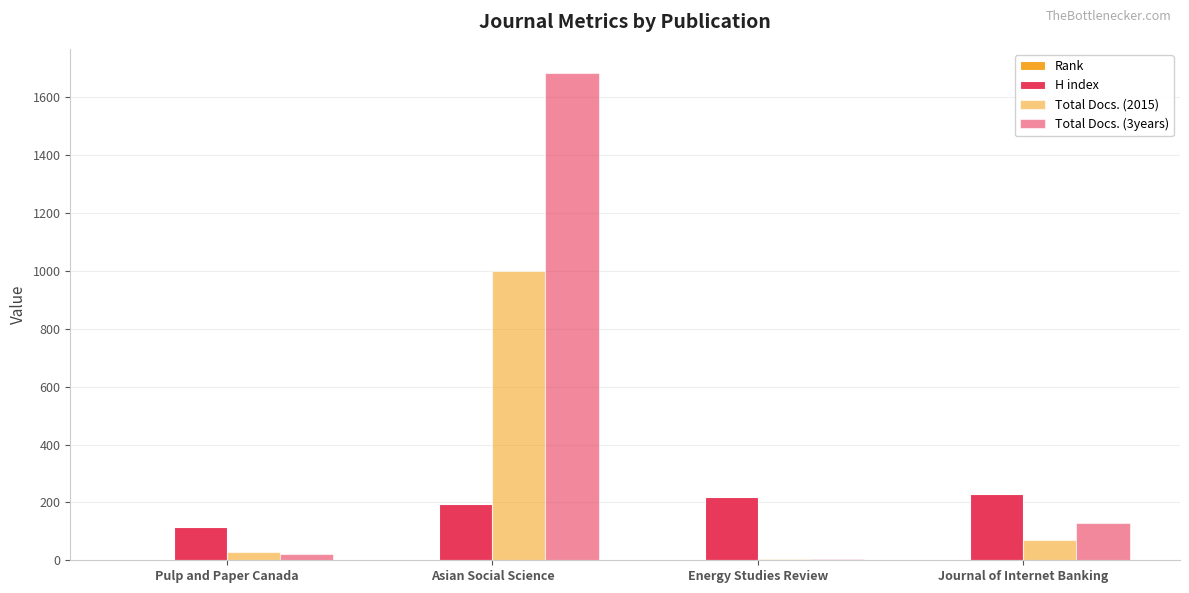

What is the average value of the Total Docs. (2015) series?

276